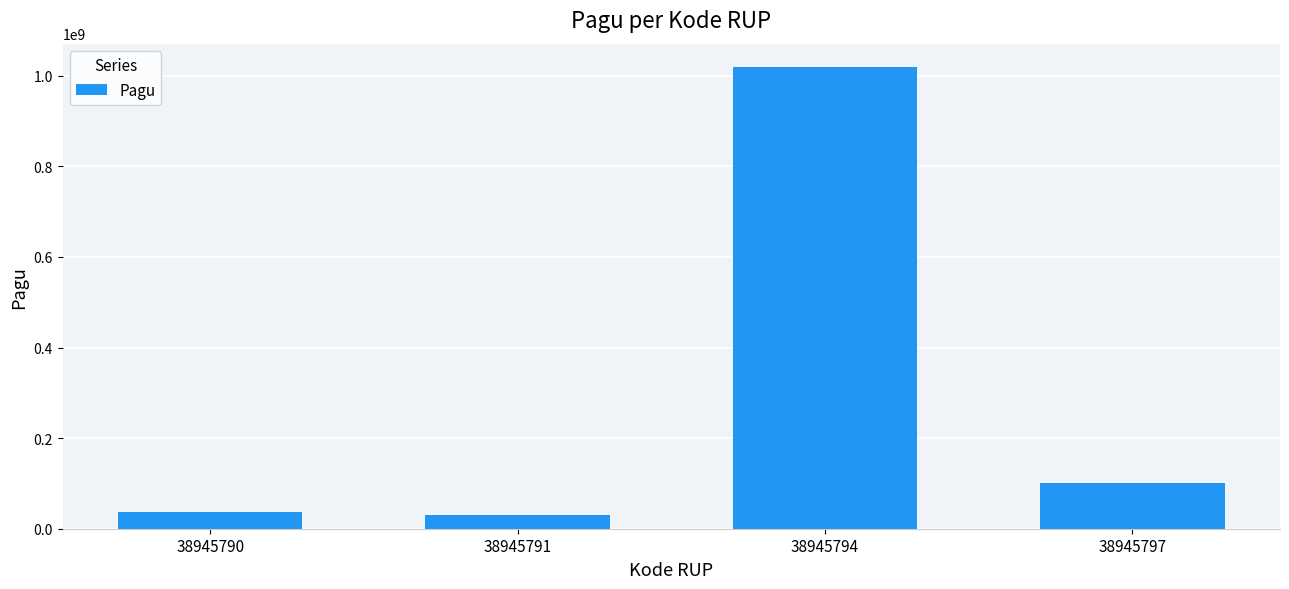

What is the maximum value shown in the chart?

1020000000